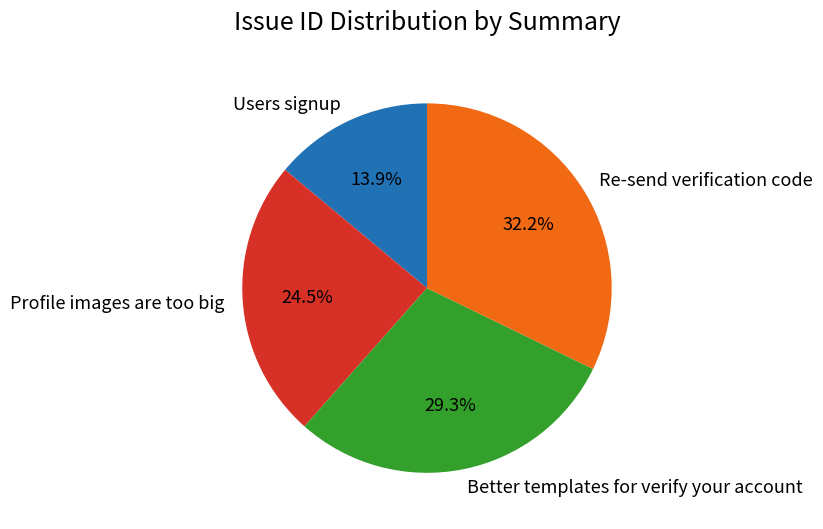

What is the largest slice in the pie chart?

Re-send verification code